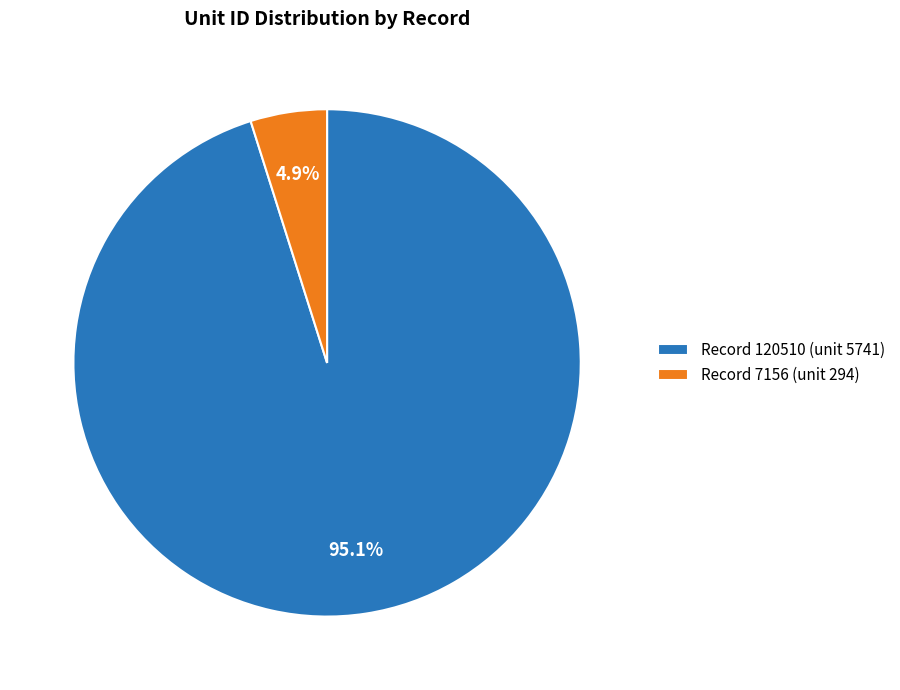

Rank the categories by value from lowest to highest.

Record 7156 (unit 294), Record 120510 (unit 5741)